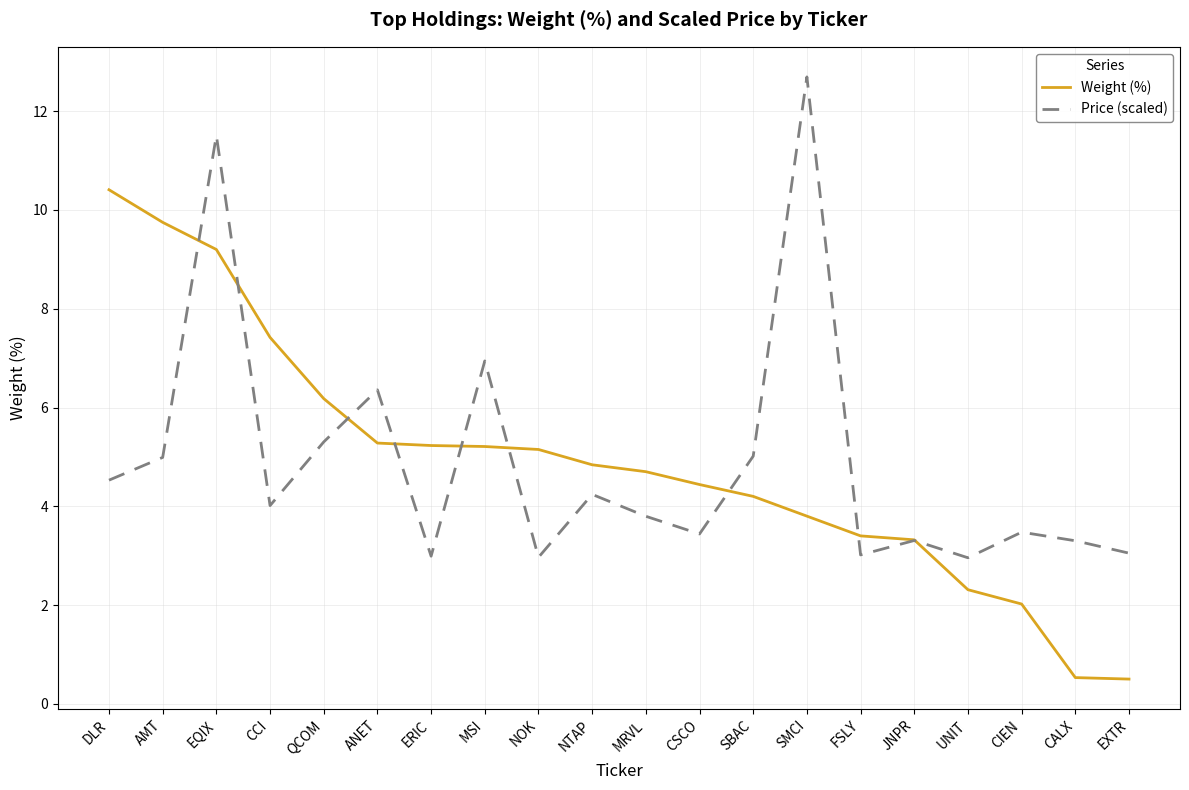

Which category has the highest value in the Weight (%) series?

DLR